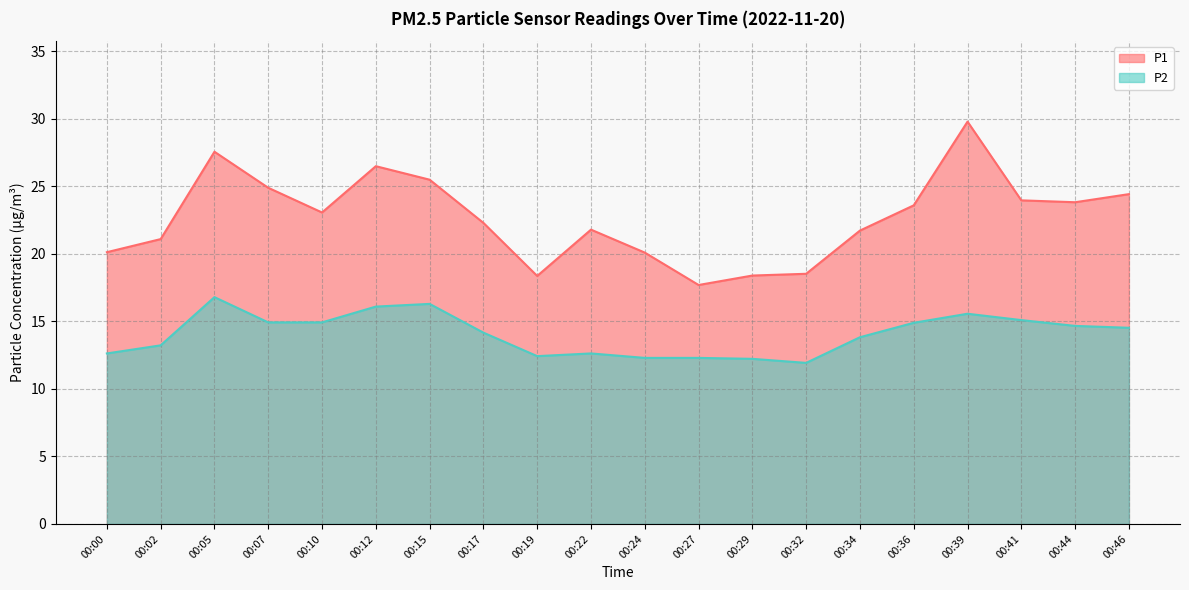

List the series in order of their overall mean, highest first.

P1, P2